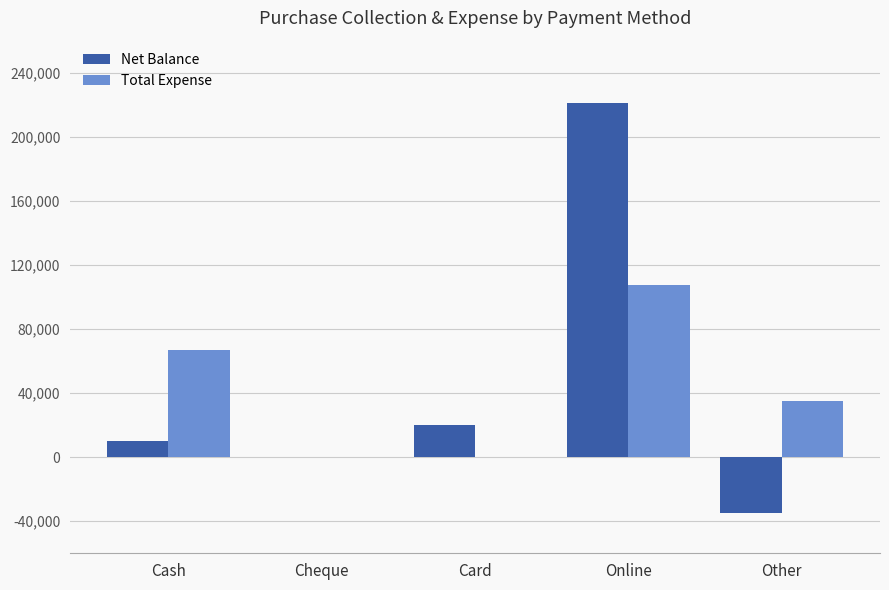

Where is Total Expense nearest to the value 53615?

Cash